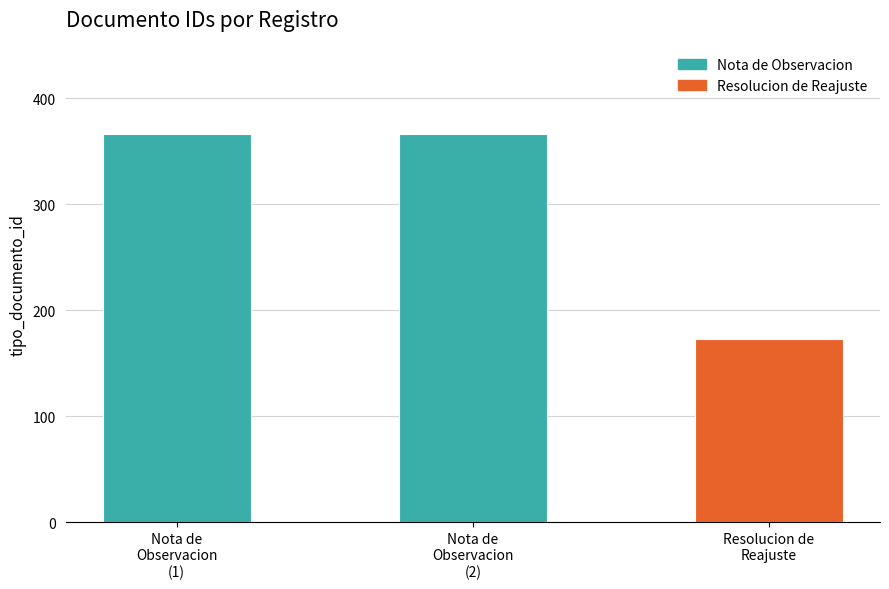

Are the bars grouped side by side (vs. stacked)?

No